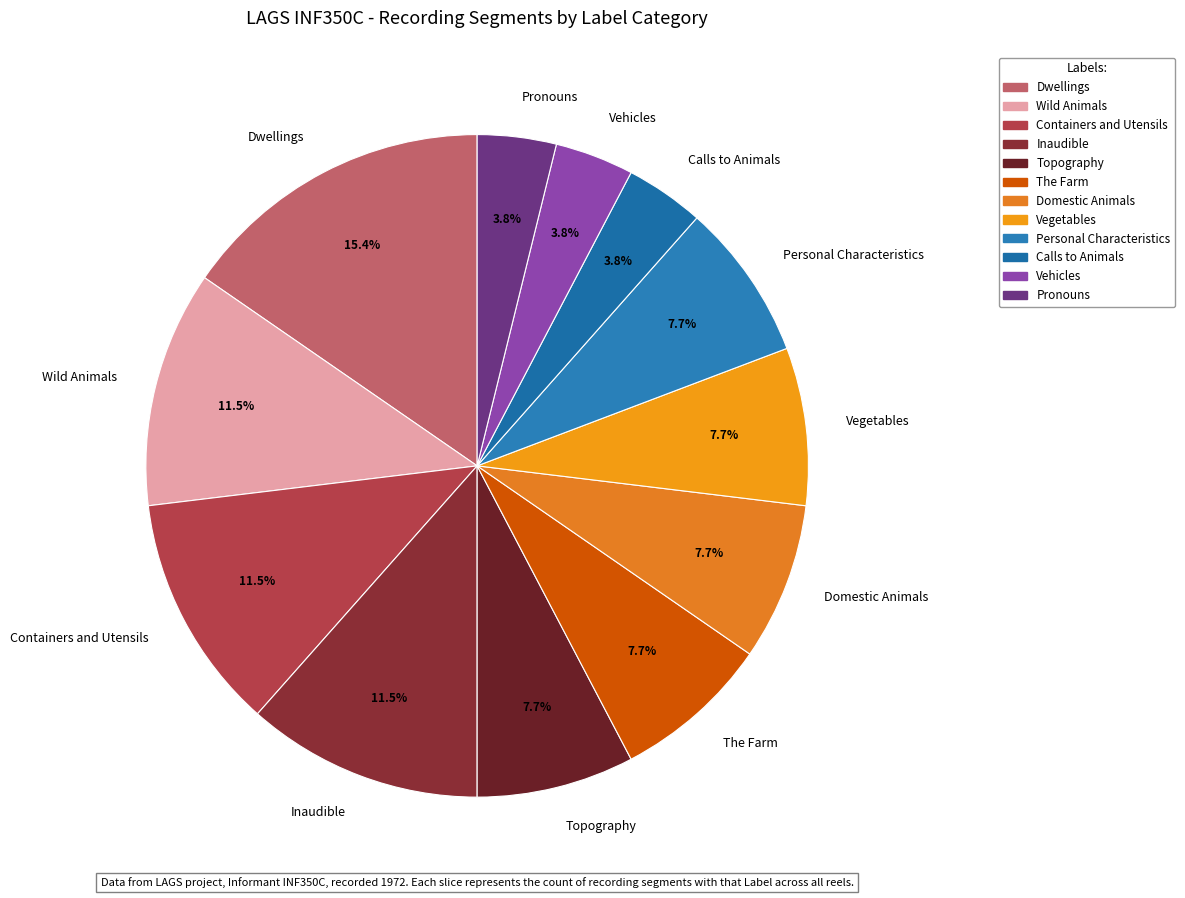

Which category has the biggest portion of the pie?

Dwellings